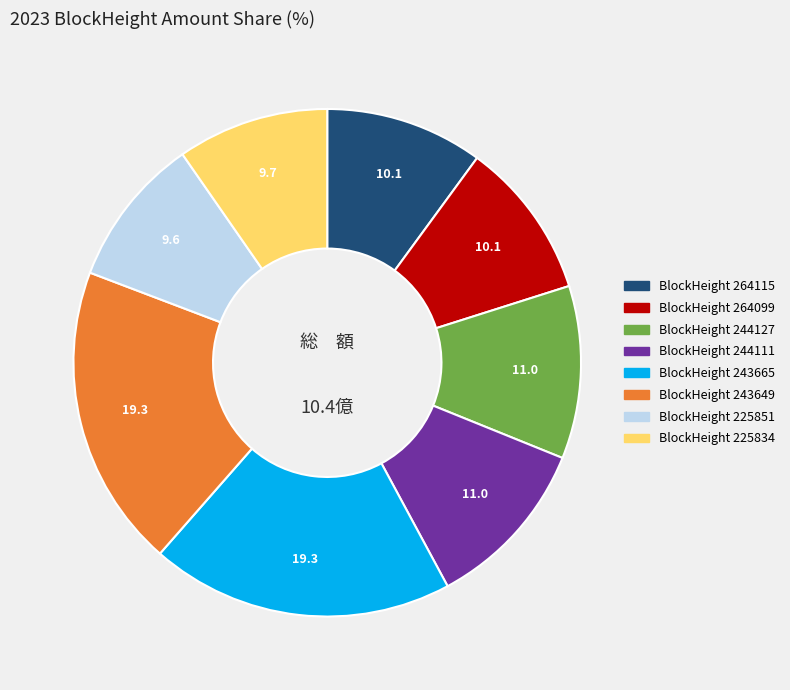

How many segments does this pie chart have?

8